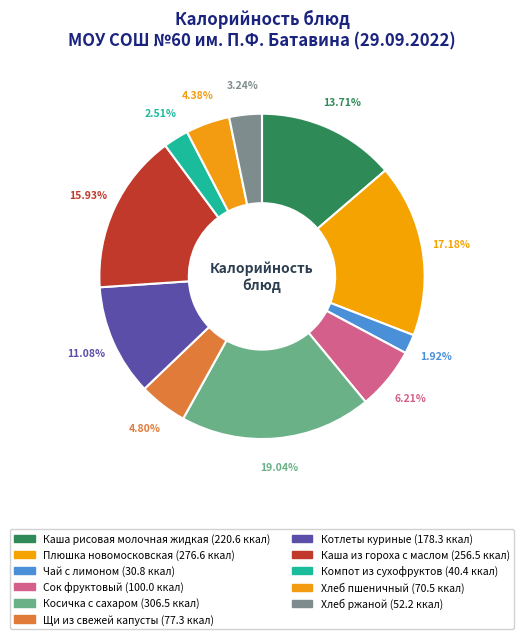

Which category has the smallest portion of the pie?

Чай с лимоном